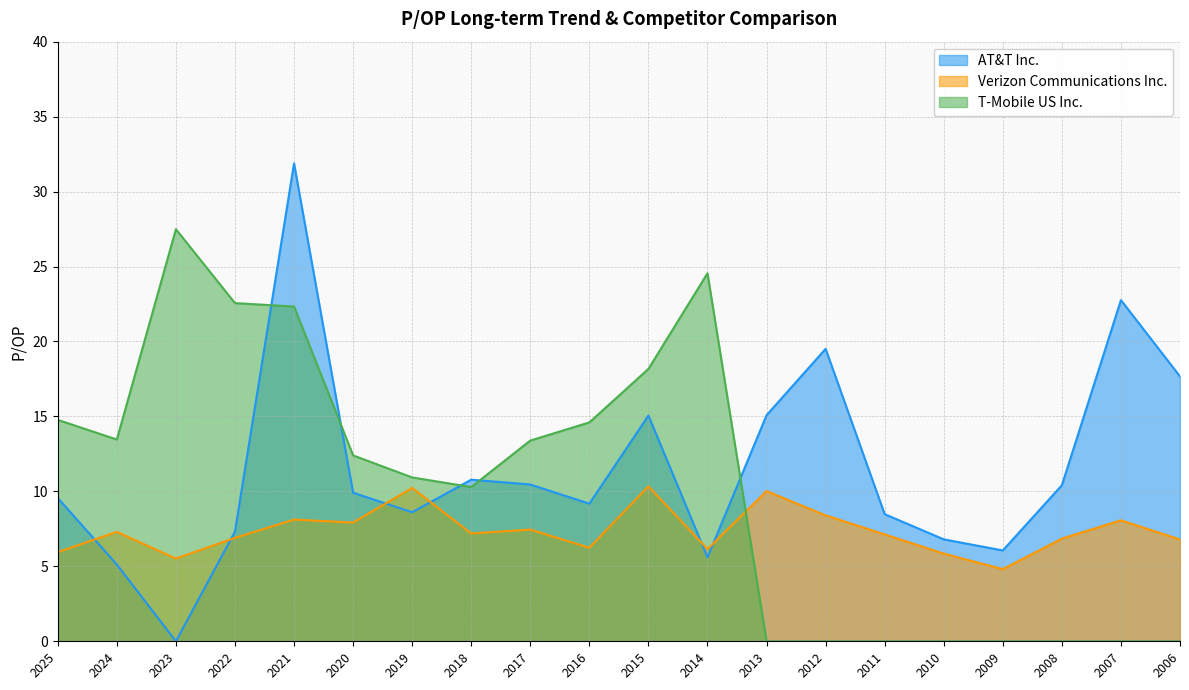

True or false: Verizon Communications Inc. has more than 0 interior local peaks.

True